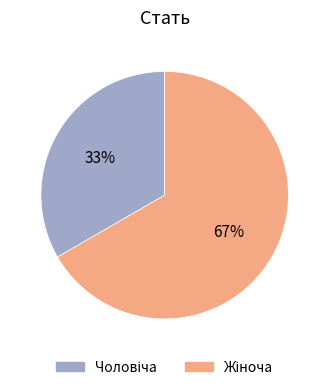

Does any single category account for the majority?

Yes